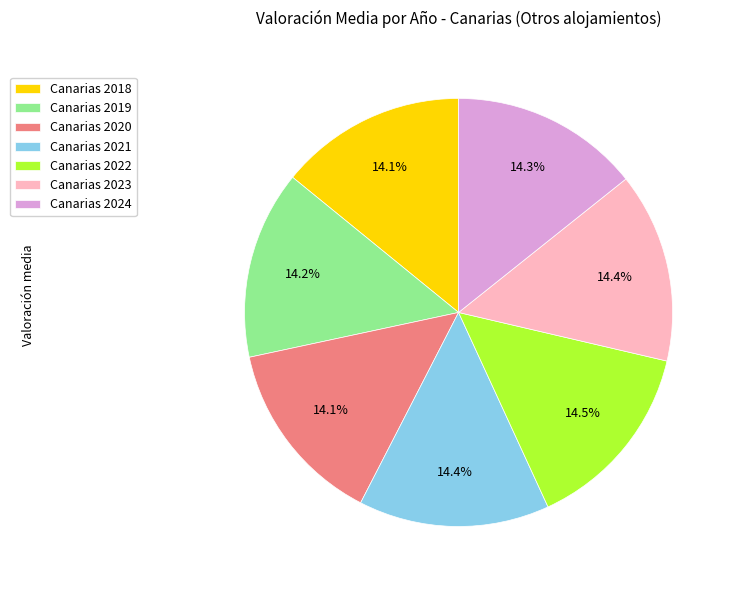

What is the ratio of the value at Canarias 2023 to the value at Canarias 2019?

1.0